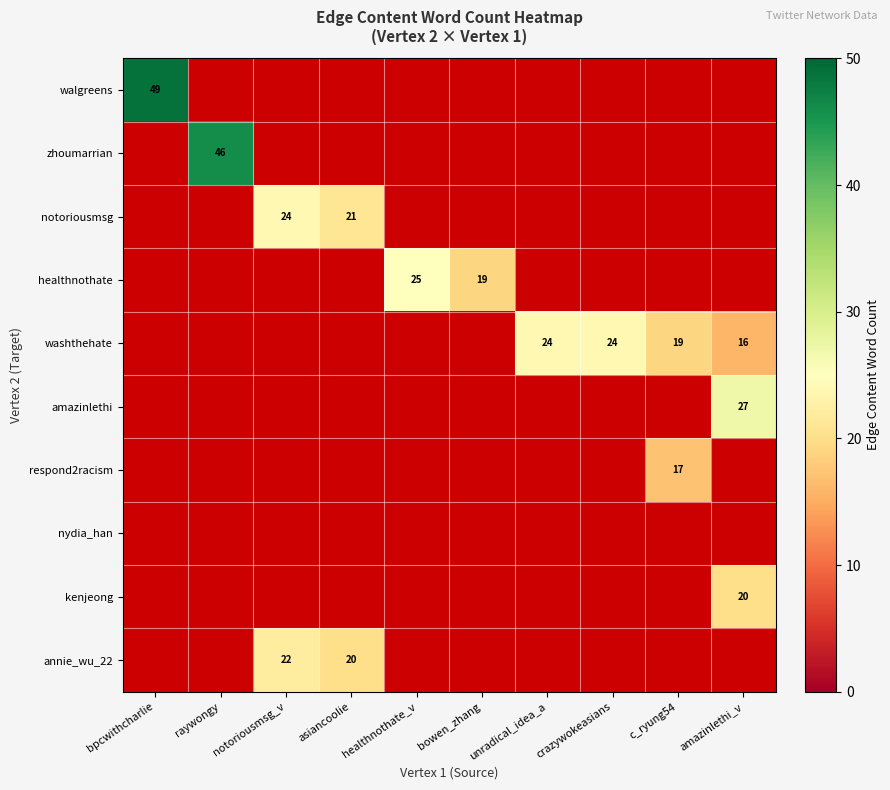

Which has a higher value, amazinlethi_v or asiancoolie?

asiancoolie